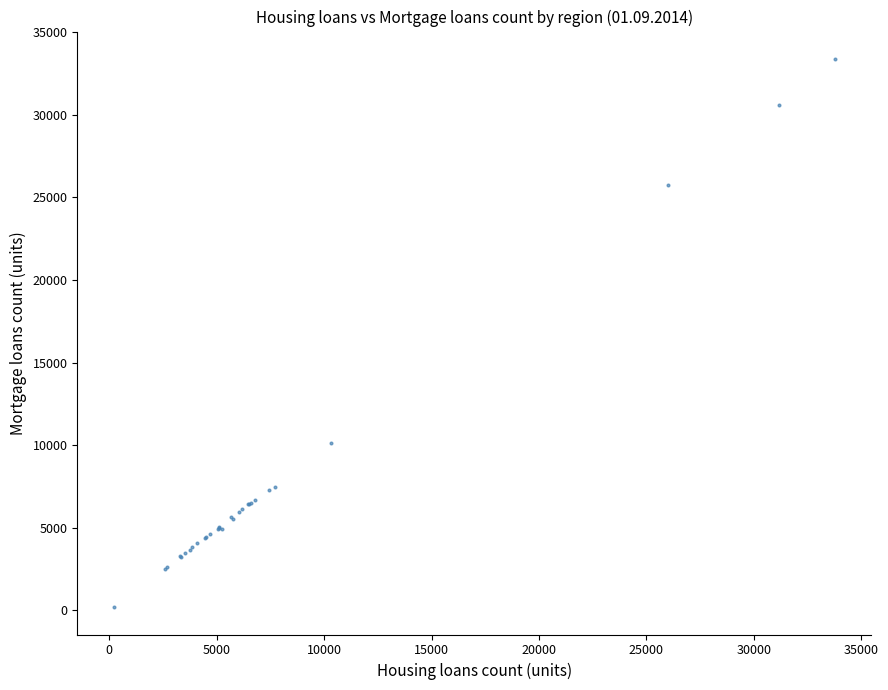

What Y value in the scatter plot is closest to 16787?

10146